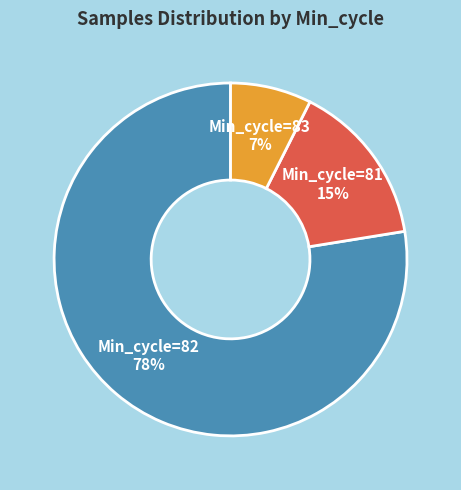

Is there a majority slice in this chart?

Yes